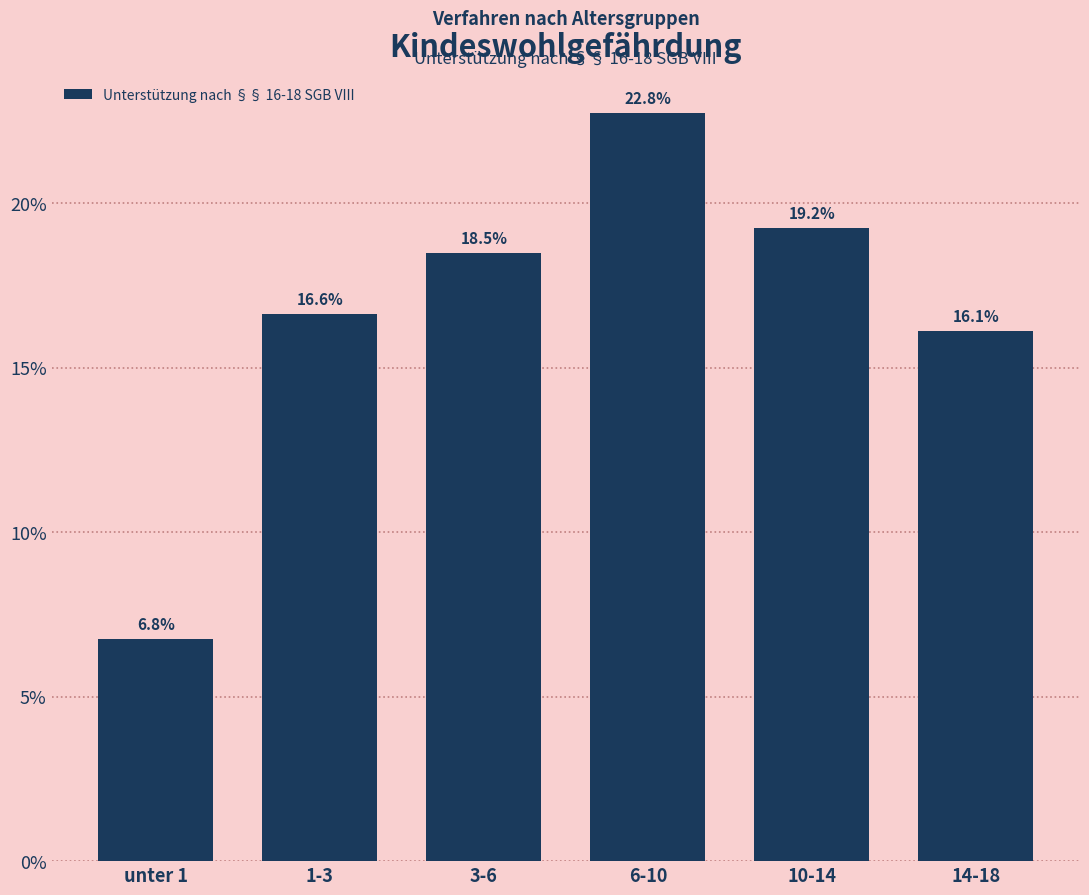

Are the bars horizontal?

No